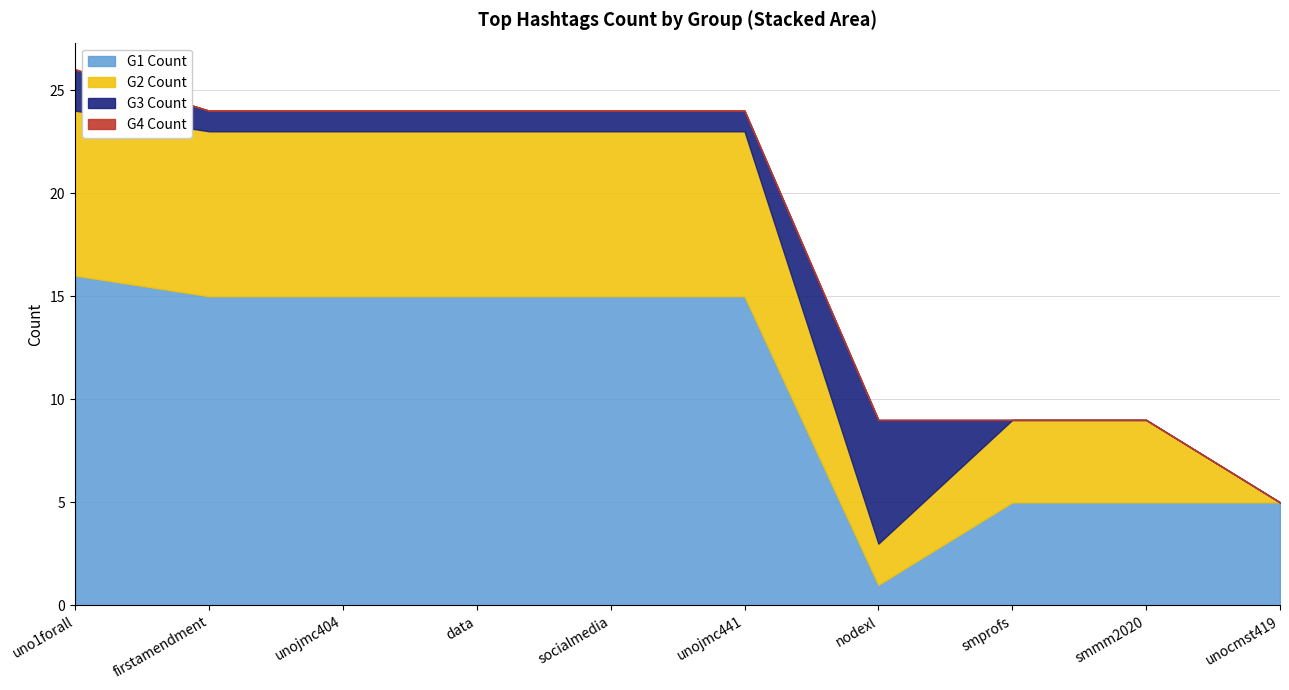

Between unojmc404 and smmm2020, which series saw the biggest shift?

G1 Count